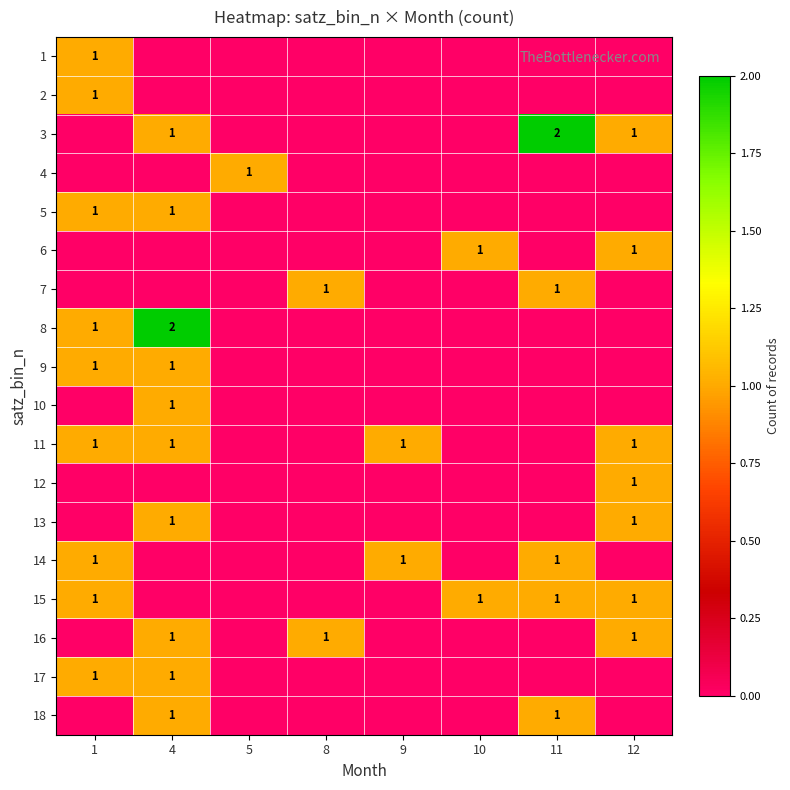

Is the value of 4 at 12 greater than the value of 10 at 10?

No